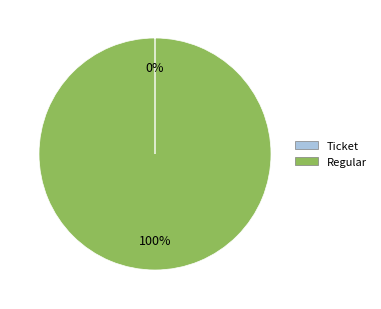

To the nearest percent, what is the difference between the largest and smallest slice percentages?

100%